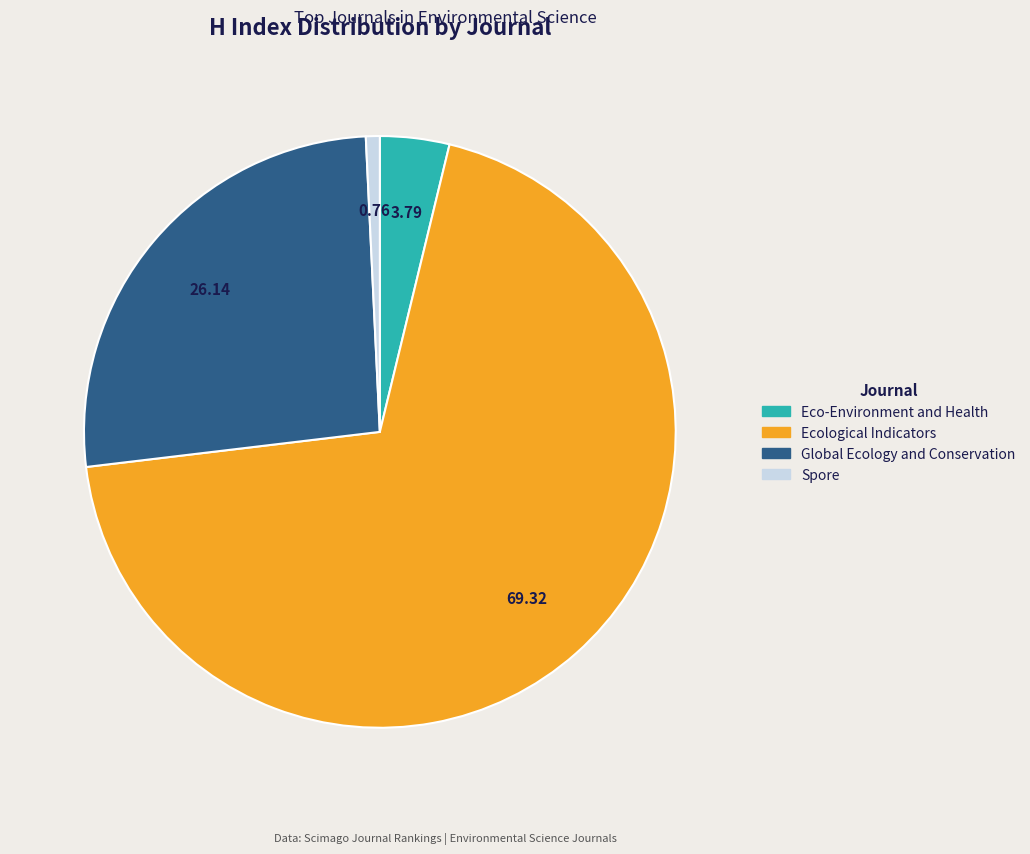

How many segments does this pie chart have?

4